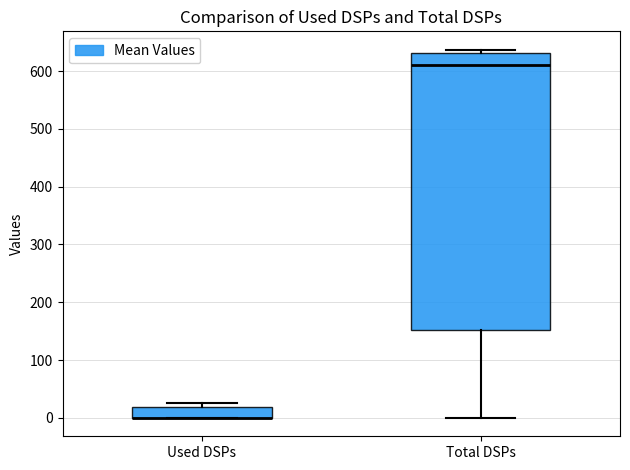

Reading left to right, read every box against the y-axis: the position of its median line, the range the box covers, and the ends of its whiskers. The values are not printed on the chart, so give them approximately, as read against the axis.

Used DSPs: median 0 (drawn on the box's lower edge), box 0 to 20, whiskers 0 to 30
Total DSPs: median 610, box 150 to 630, whiskers 0 to 640